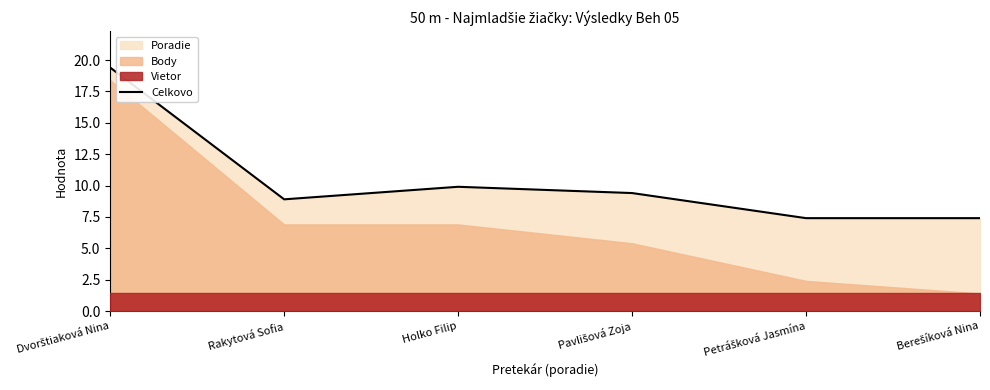

How many lines are shown in the chart?

1